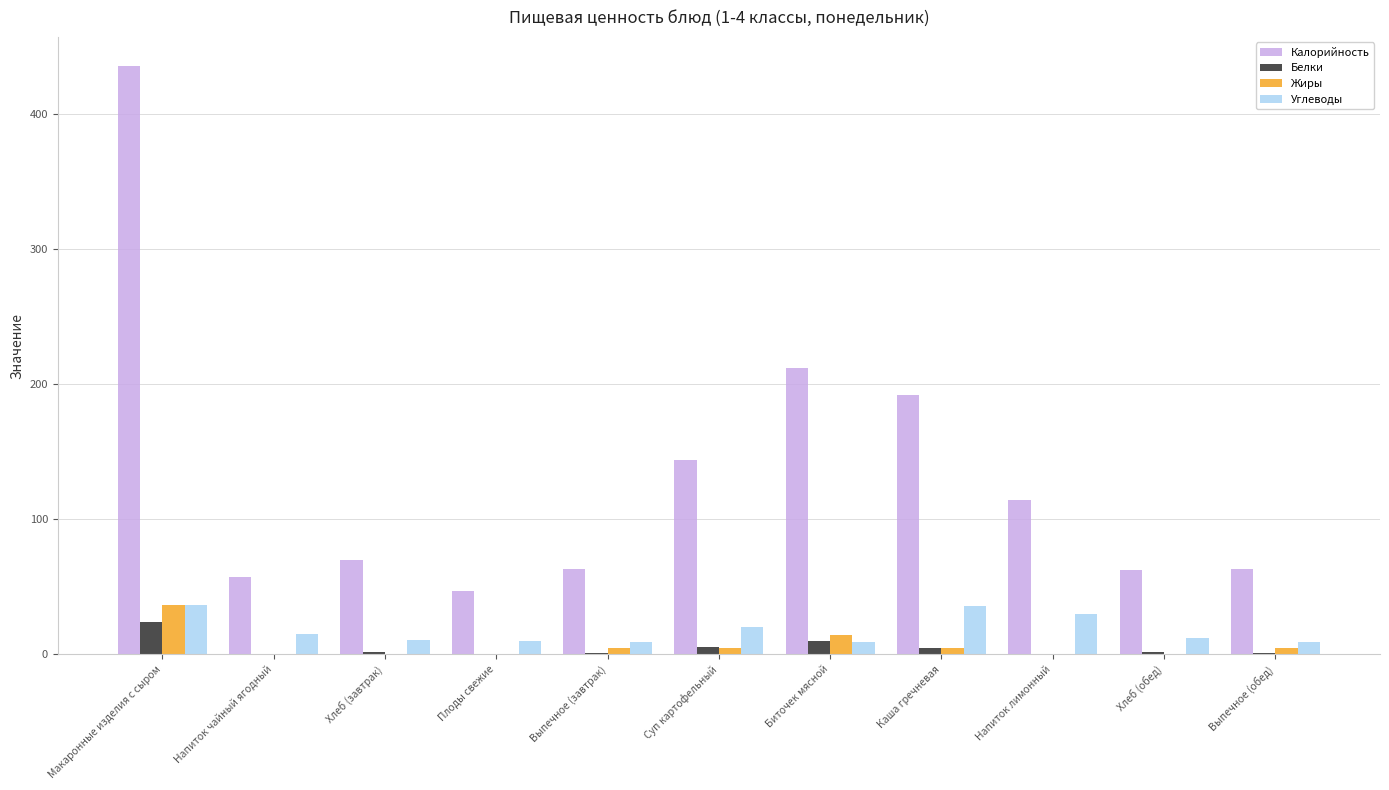

What are all the series names shown in the legend?

Калорийность, Белки, Жиры, Углеводы